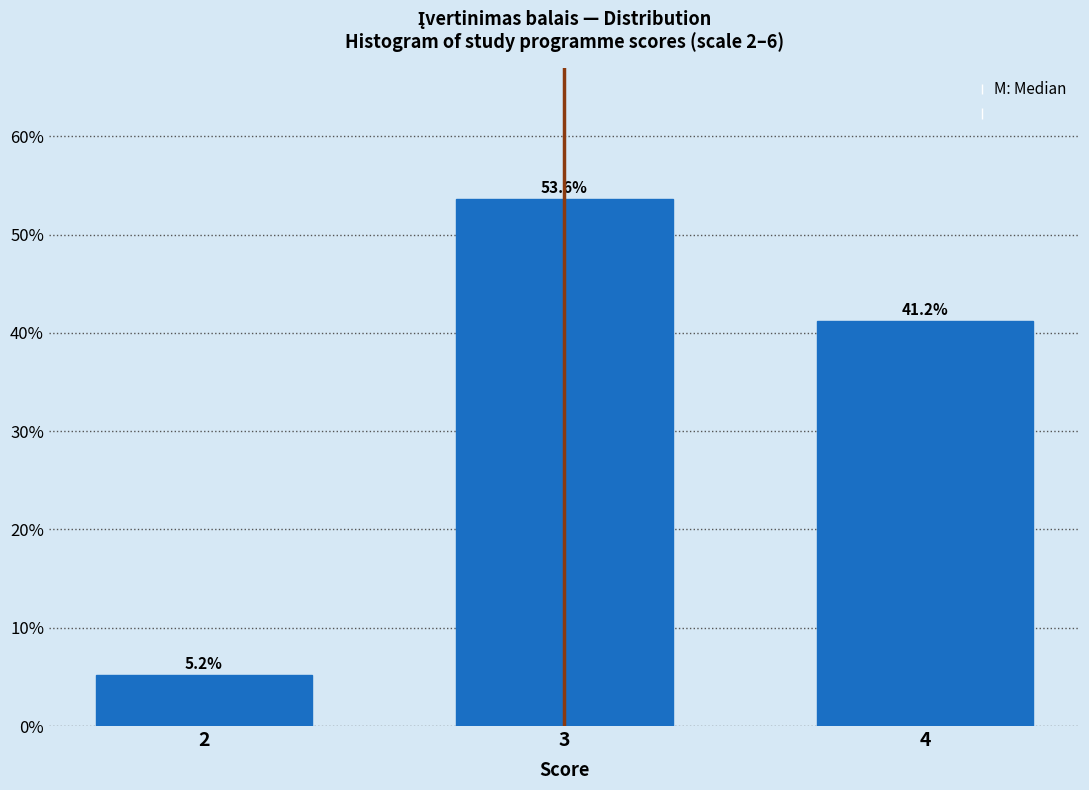

Reading right to left, transcribe all the data shown in this chart.

4=41.2	3=53.6	2=5.2